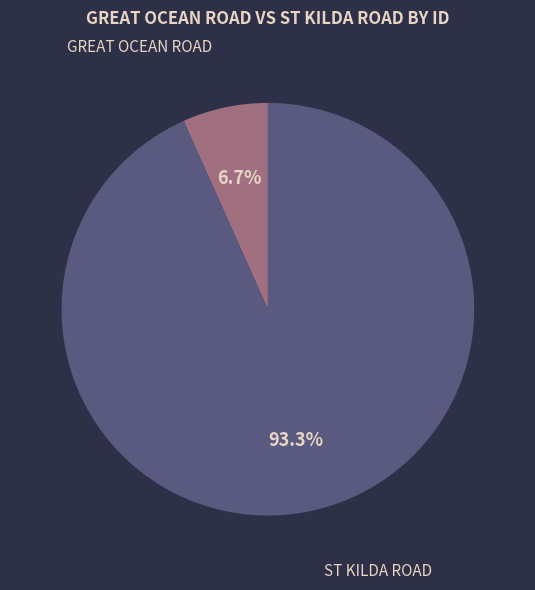

To the nearest percent, what is the difference between the GREAT OCEAN ROAD and ST KILDA ROAD slice percentages?

87%